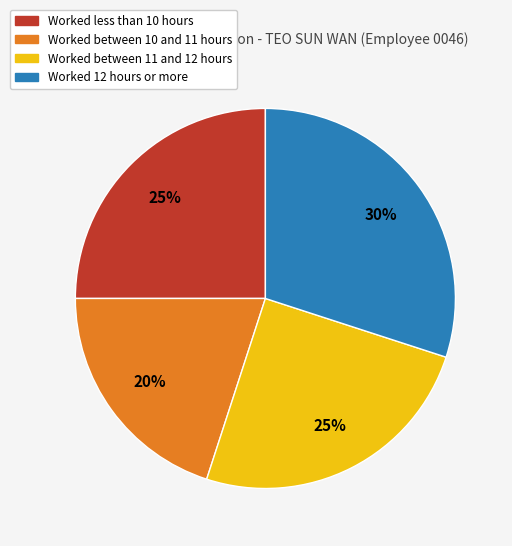

To the nearest percent, what is the difference between the largest and smallest slice percentages?

10%